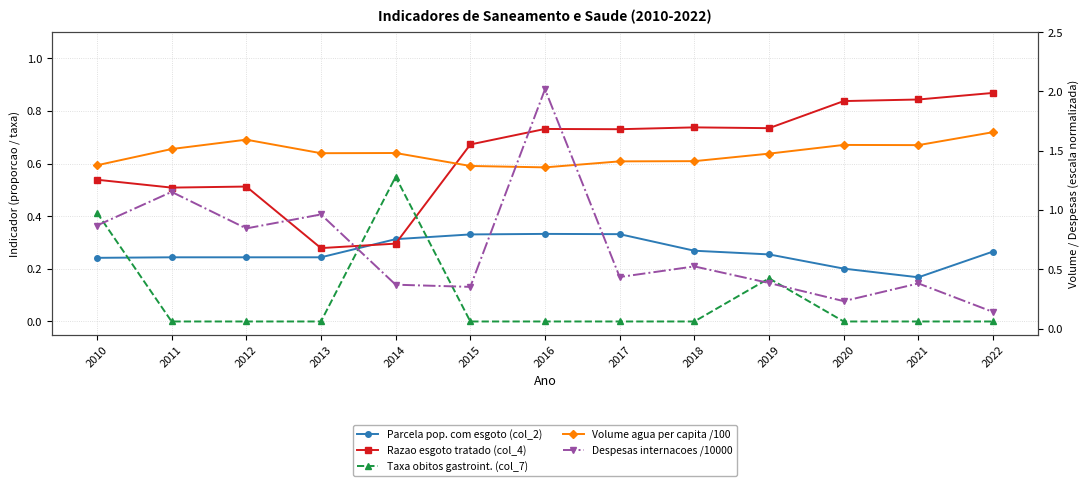

What is the approximate value of Razao esgoto tratado (col_4) at 2010?

0.5